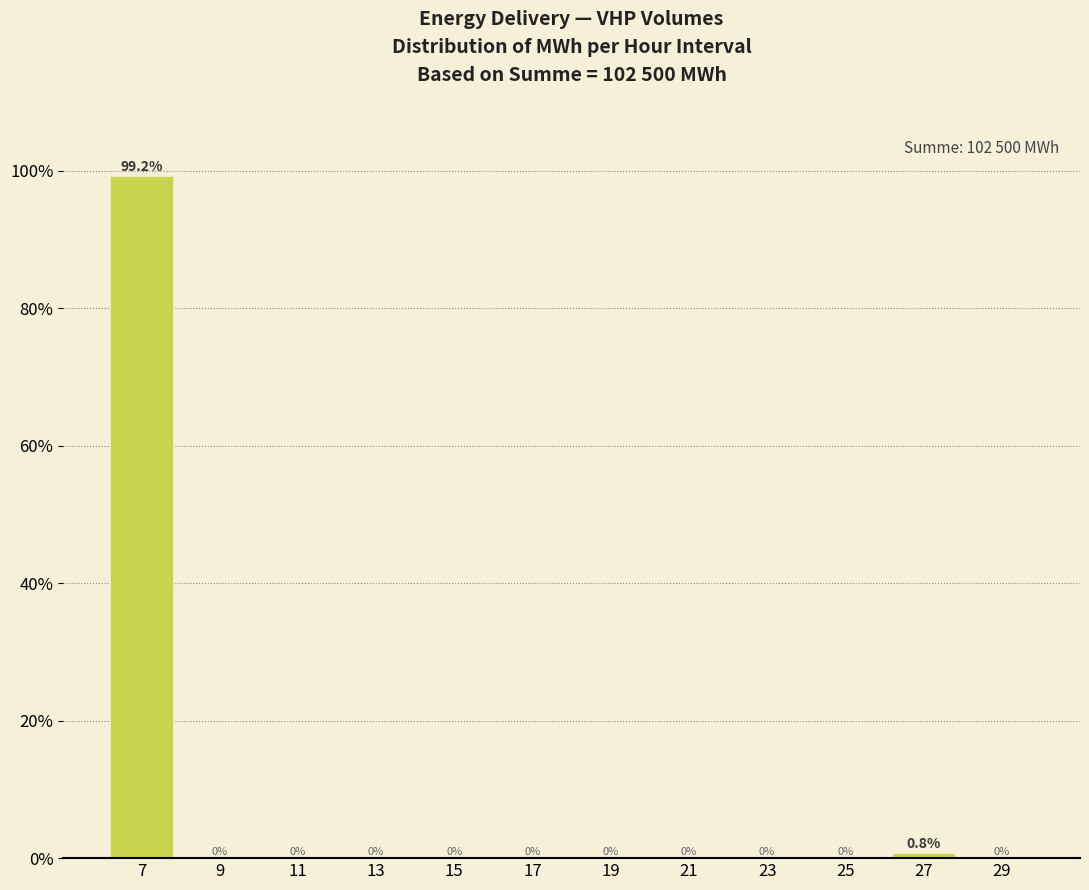

Reading left to right, list every bar in this chart as the range it spans on the x-axis followed by its height.

6 to 8: 99.2
8 to 10: 0.0
10 to 12: 0.0
12 to 14: 0.0
14 to 16: 0.0
16 to 18: 0.0
18 to 20: 0.0
20 to 22: 0.0
22 to 24: 0.0
24 to 26: 0.0
26 to 28: 0.8
28 to 30: 0.0